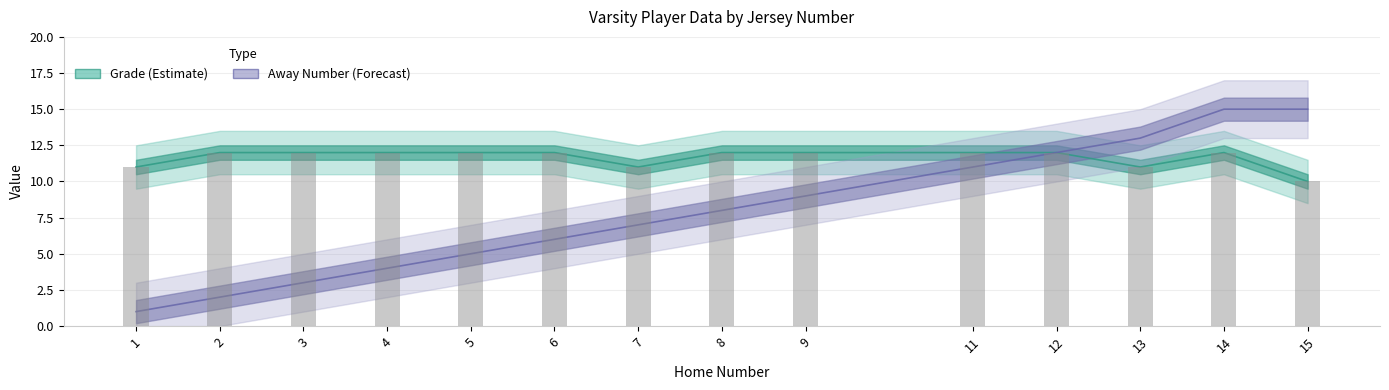

List the series in order of their overall mean, lowest first.

Away Number, Grade